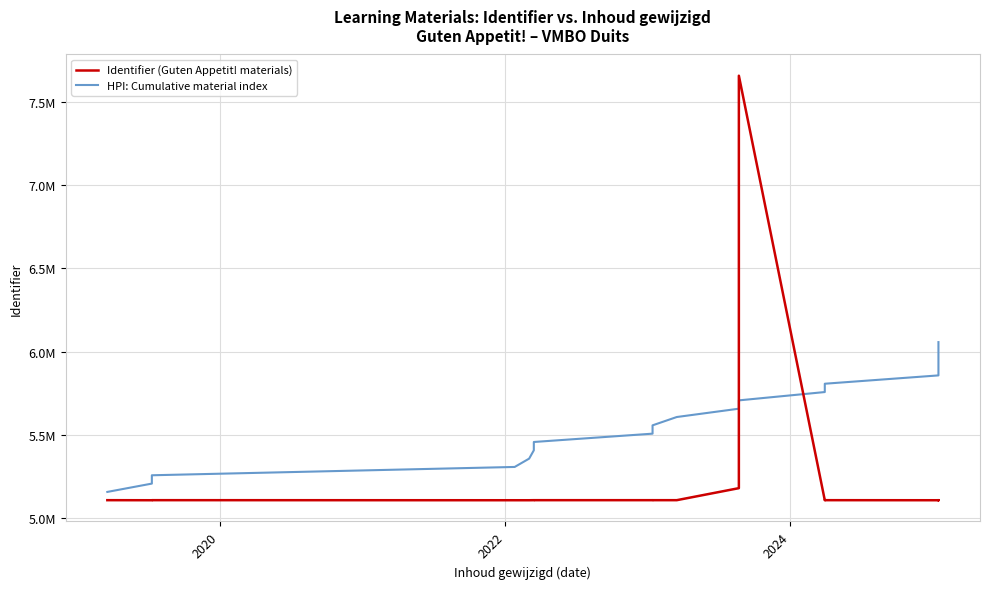

Reading right to left, transcribe all the data shown in this chart.

Identifier (Guten Appetit! materials): 5107415	5107414	5107754	5107413	5107410	5107789	5107417	7657894	5179968	5107793	5107797	5107795	5107801	5107799	5107411	5107416	5107803	5107412	5107791
HPI: Cumulative material index: 6057410	6007410	5957410	5907410	5857410	5807410	5757410	5707410	5657410	5607410	5557410	5507410	5457410	5407410	5357410	5307410	5257410	5207410	5157410